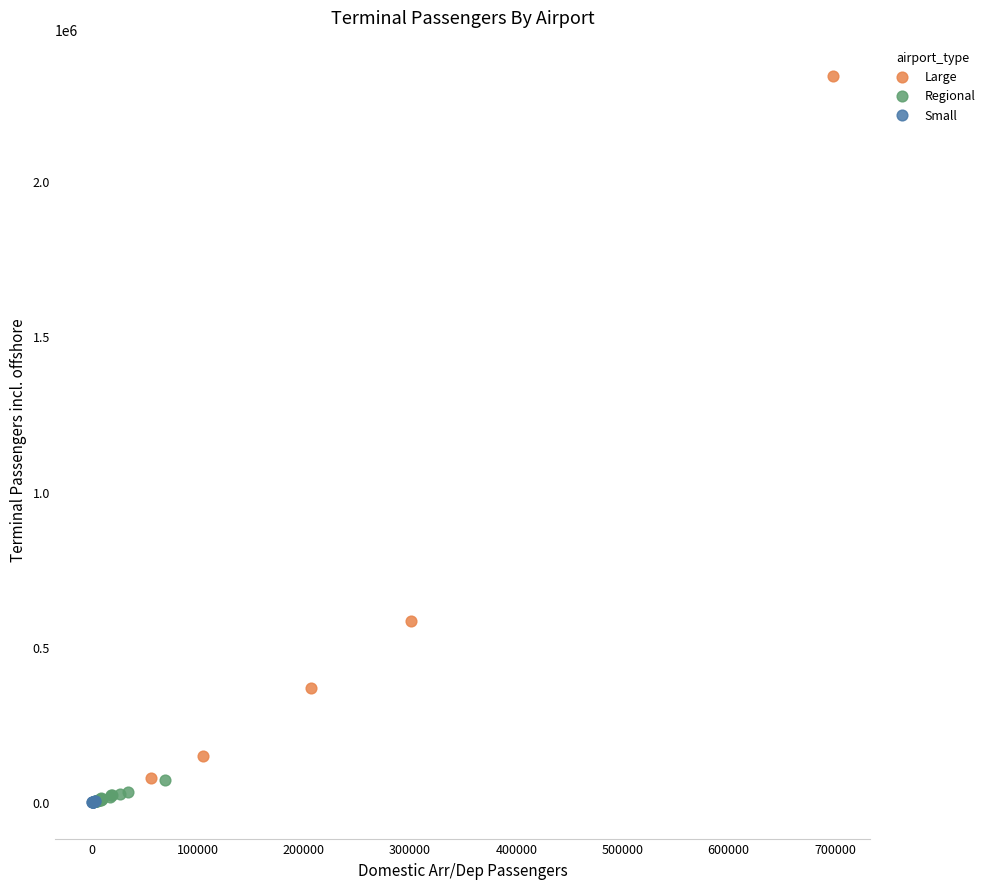

Which series has the largest Y range (max minus min)?

Large